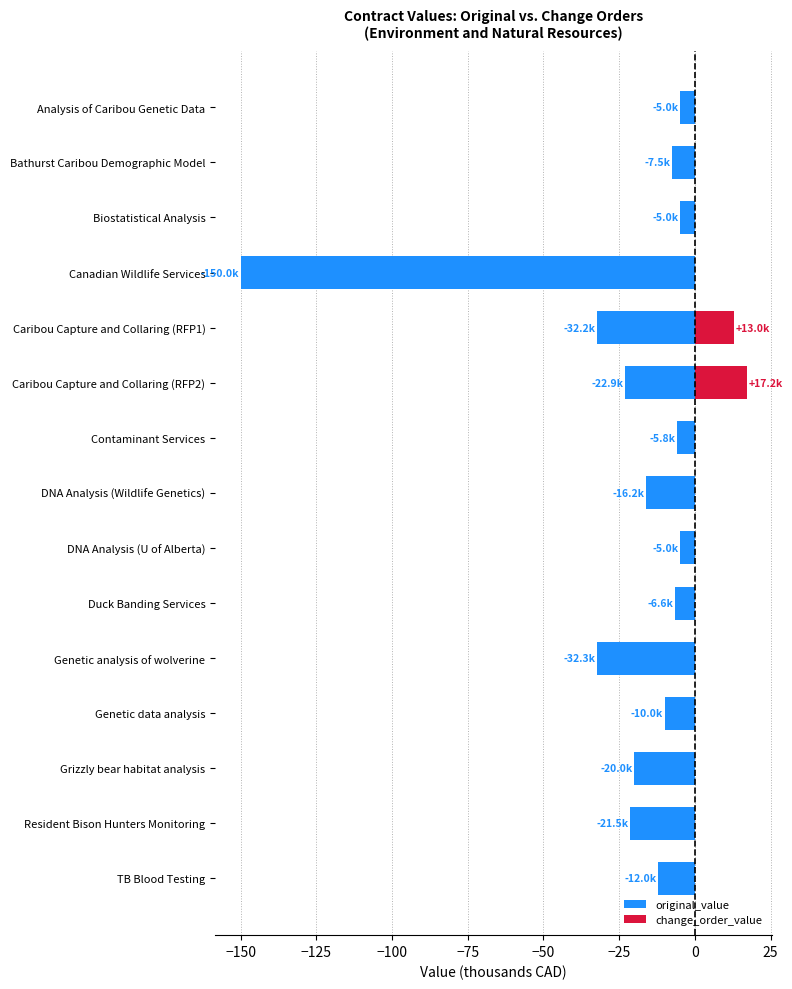

What is the approximate value of original_value at Genetic analysis of wolverine?

-32.3